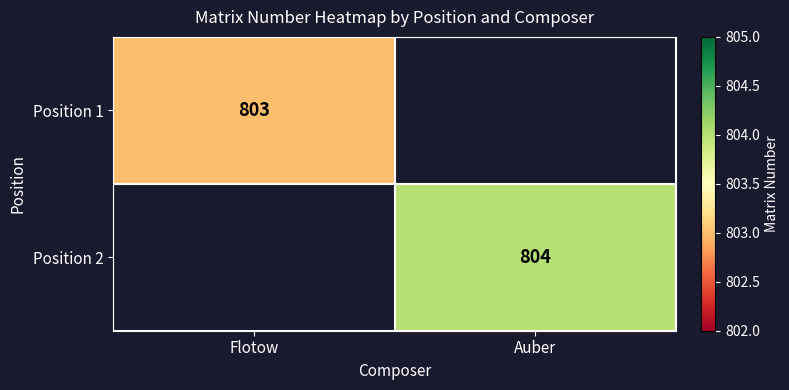

True or false: Position 1 has a value of 1154.4 at Flotow.

False